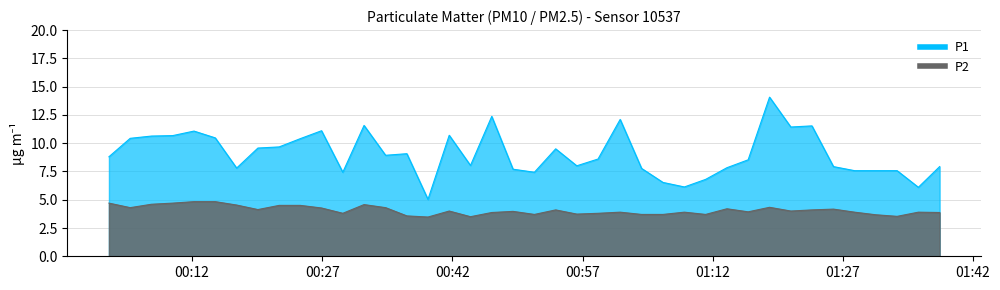

Reading left to right, what are all the values shown in this chart?

P1: 8.8	10.4	10.6	10.7	11.1	10.5	7.8	9.6	9.7	10.4	11.1	7.4	11.6	8.9	9.1	5.0	10.7	8.0	12.4	7.7	7.4	9.5	8.0	8.6	12.1	7.8	6.5	6.1	6.8	7.8	8.5	14.1	11.4	11.5	7.9	7.6	7.6	7.6	6.1	7.9
P2: 4.7	4.3	4.6	4.7	4.8	4.8	4.5	4.1	4.5	4.5	4.3	3.8	4.6	4.3	3.6	3.5	4.0	3.5	3.9	4.0	3.7	4.1	3.7	3.8	3.9	3.7	3.7	3.9	3.7	4.2	3.9	4.3	4.0	4.1	4.2	3.9	3.7	3.5	3.9	3.9